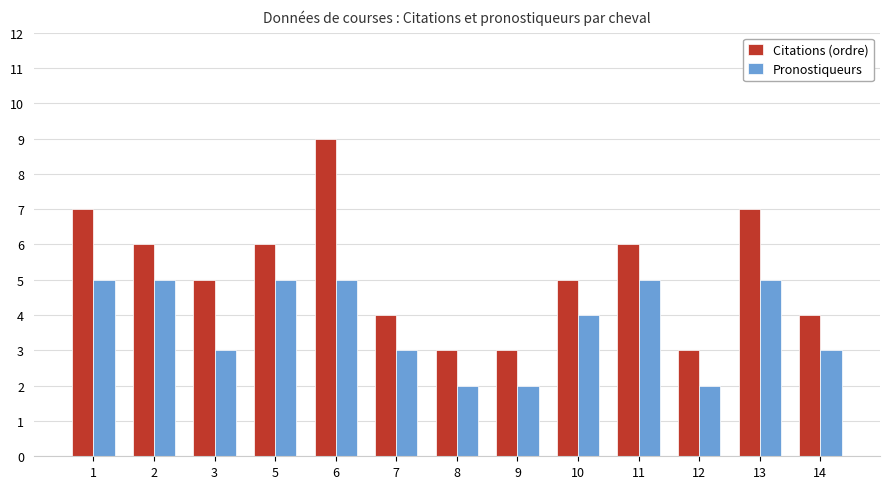

How many series are shown in this chart?

2